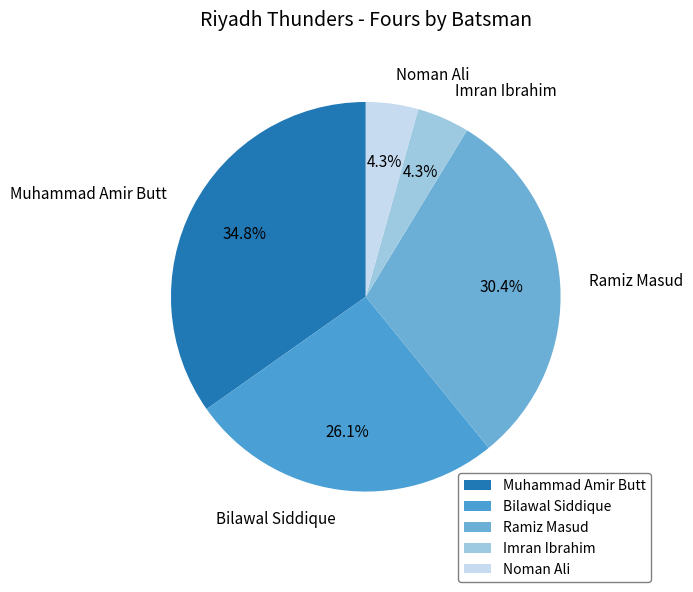

Is the sum of Bilawal Siddique and Imran Ibrahim greater than half?

No